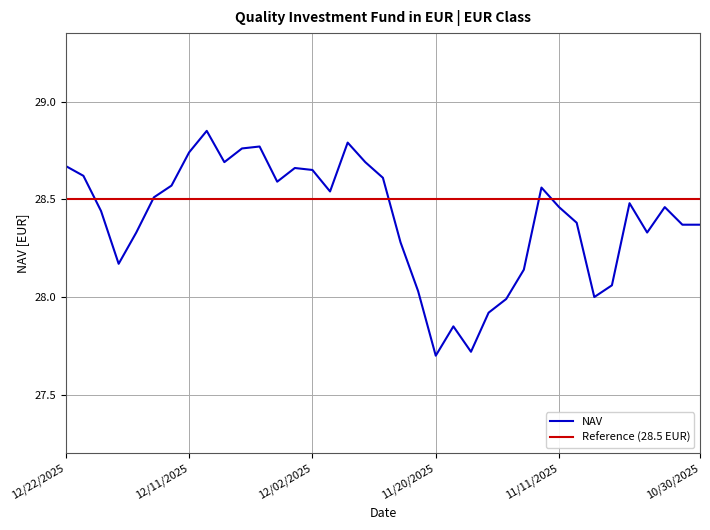

How many points are higher than both their immediate neighbors (excluding endpoints)?

8